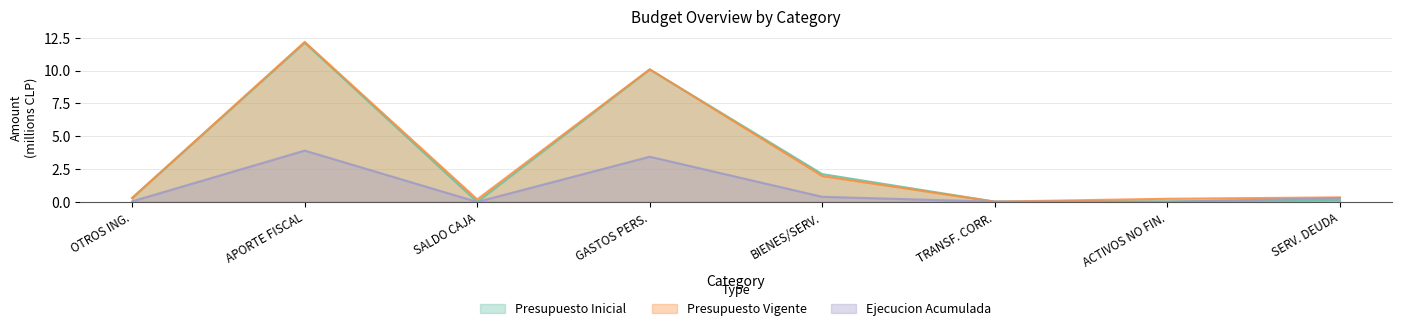

Which series changed the most between BIENES/SERV. and ACTIVOS NO FIN.?

Presupuesto Inicial